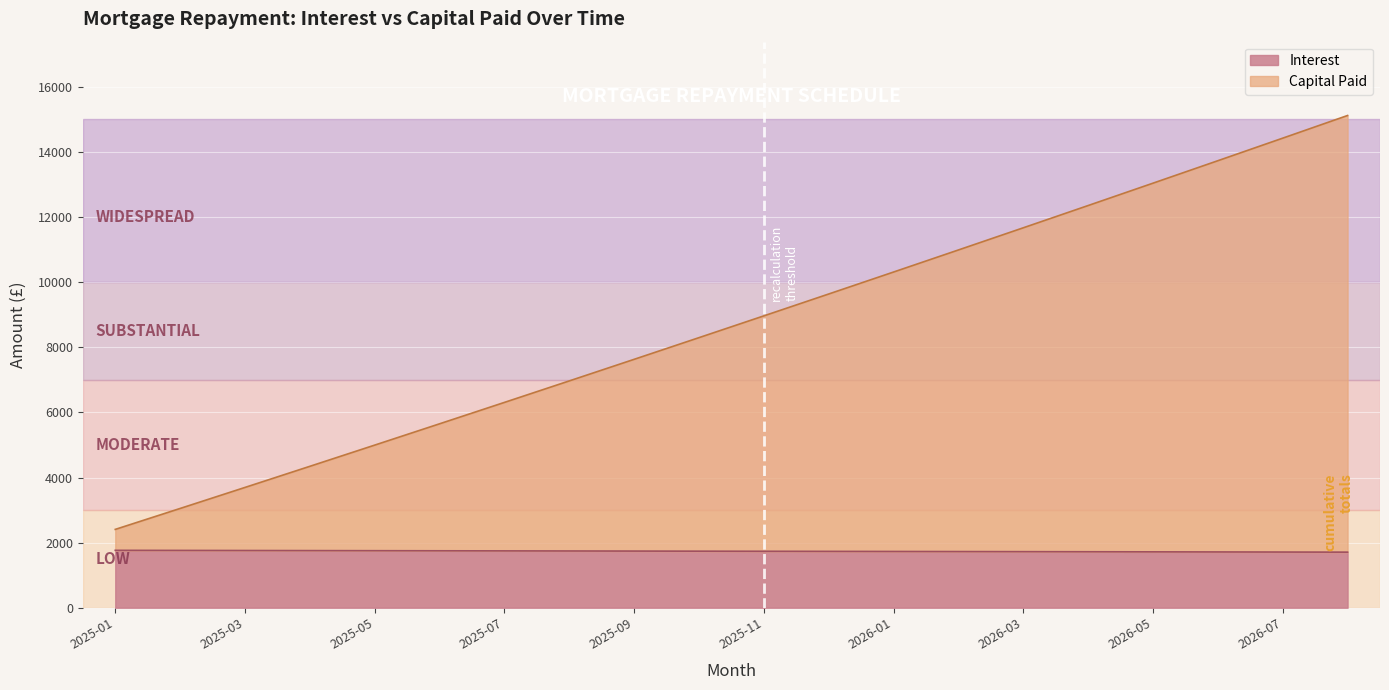

How many lines are shown in the chart?

2